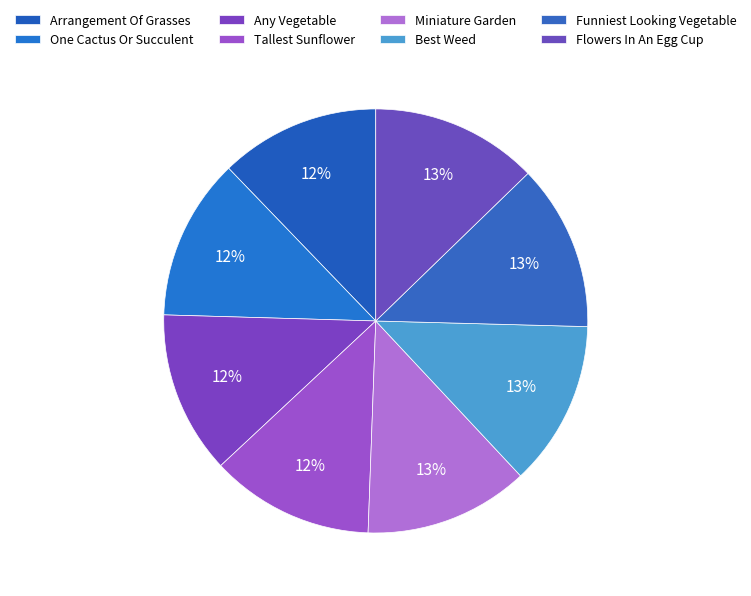

The Tallest Sunflower slice represents 4% of the pie. True or false?

False